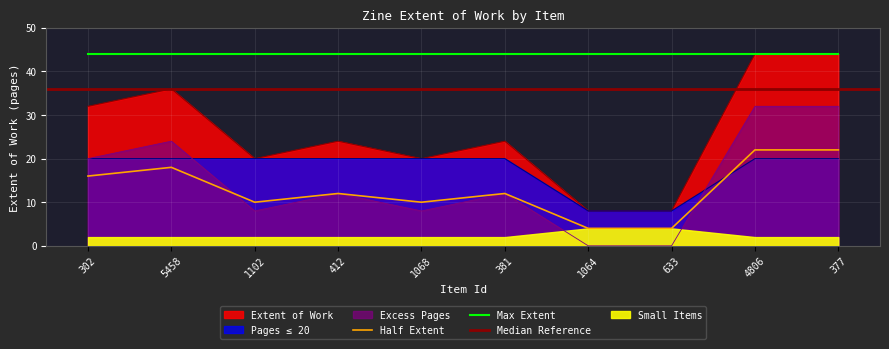

What is the difference between the second highest and second lowest values?

36